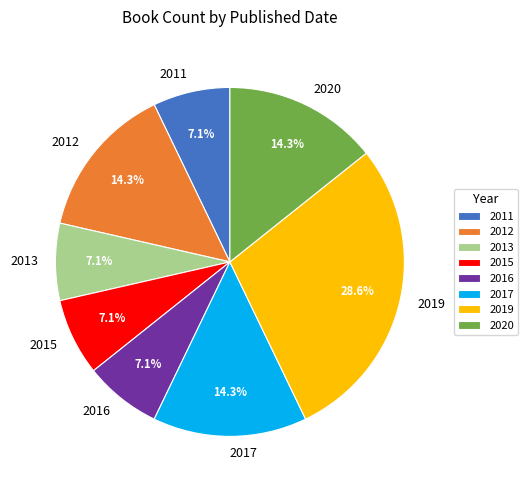

What is the largest slice in the pie chart?

2019